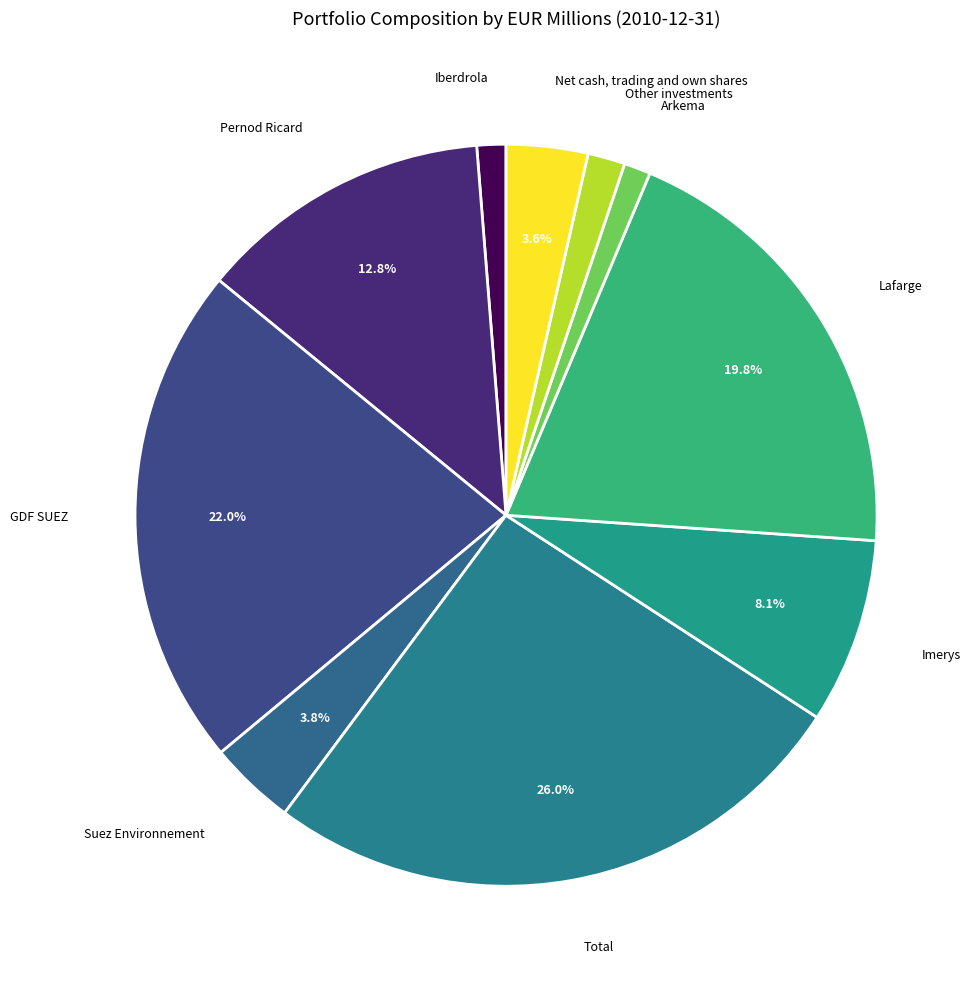

What is the ratio of the value at Lafarge to the value at Imerys?

2.4